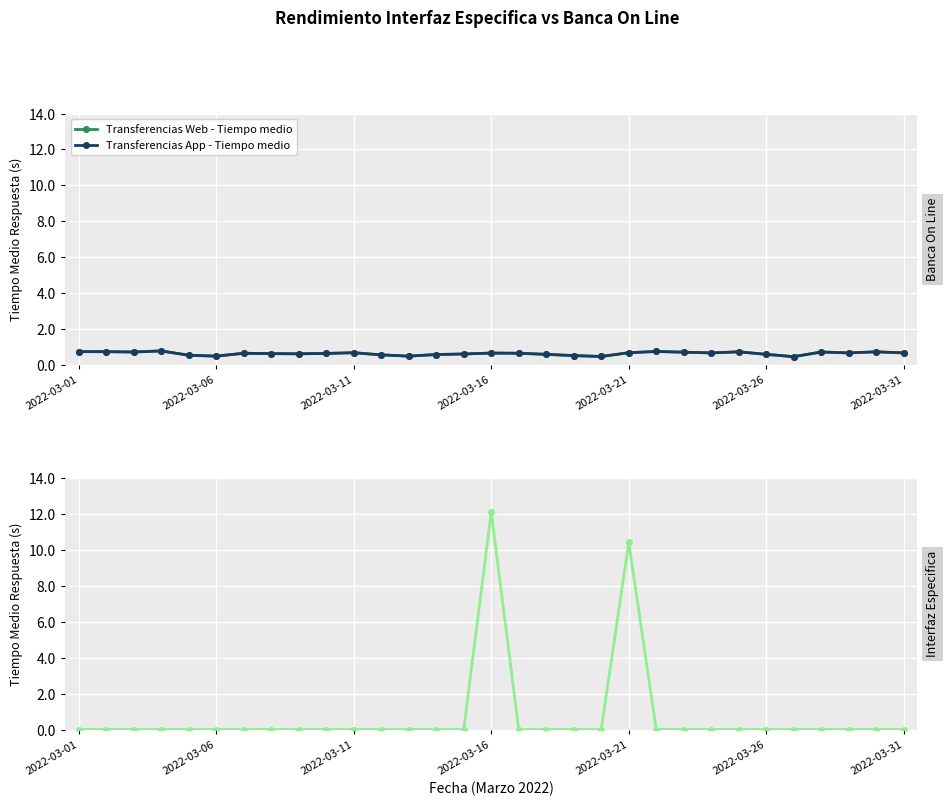

Reading left to right, extract all data points from this chart.

Transferencias Web - Tiempo medio: 0.7	0.7	0.7	0.8	0.5	0.5	0.7	0.6	0.6	0.6	0.7	0.6	0.5	0.6	0.6	0.7	0.7	0.6	0.5	0.5	0.7	0.8	0.7	0.7	0.7	0.6	0.5	0.7	0.7	0.7	0.7
Transferencias App - Tiempo medio: 0.7	0.7	0.7	0.8	0.5	0.5	0.7	0.6	0.6	0.6	0.7	0.6	0.5	0.6	0.6	0.7	0.7	0.6	0.5	0.5	0.7	0.8	0.7	0.7	0.7	0.6	0.5	0.7	0.7	0.7	0.7
Iniciacion PIS - Tiempo medio: 0.0	0.0	0.0	0.0	0.0	0.0	0.0	0.0	0.0	0.0	0.0	0.0	0.0	0.0	0.0	12.1	0.0	0.0	0.0	0.0	10.4	0.0	0.0	0.0	0.0	0.0	0.0	0.0	0.0	0.0	0.0